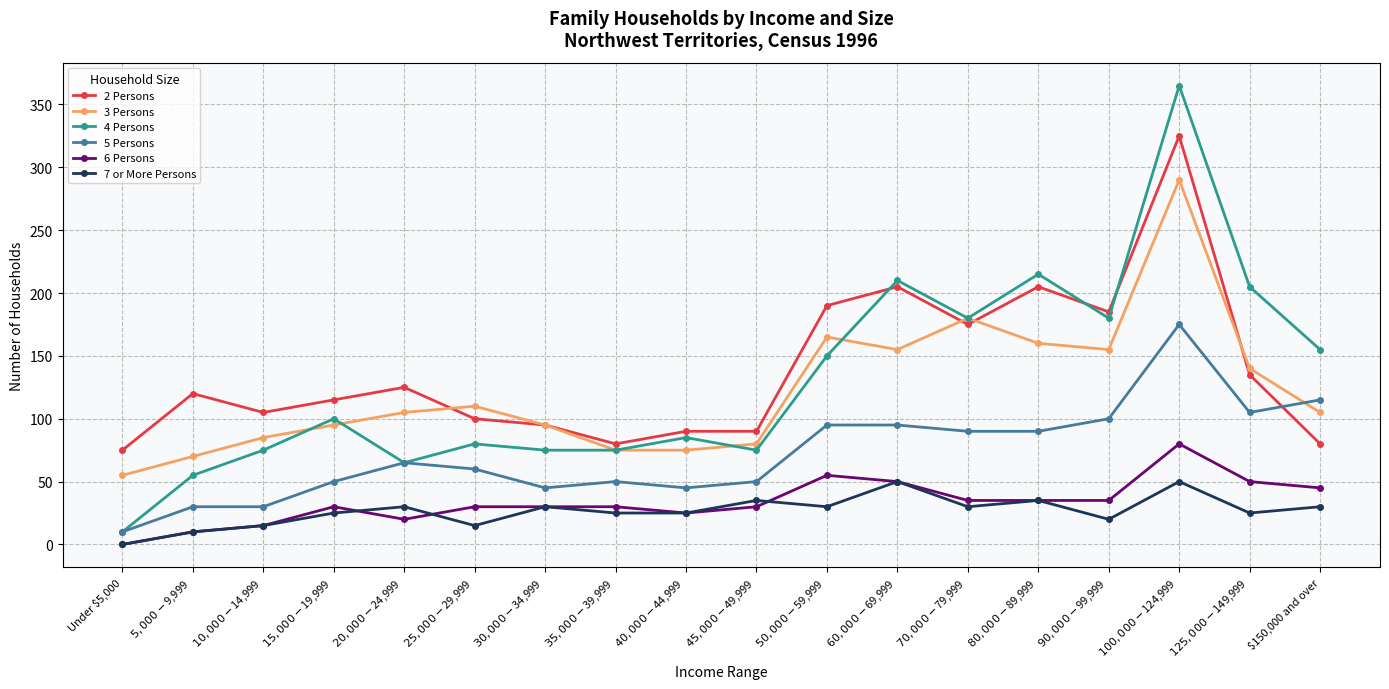

What is the difference between the maximum and minimum values in the 3 Persons series?

235